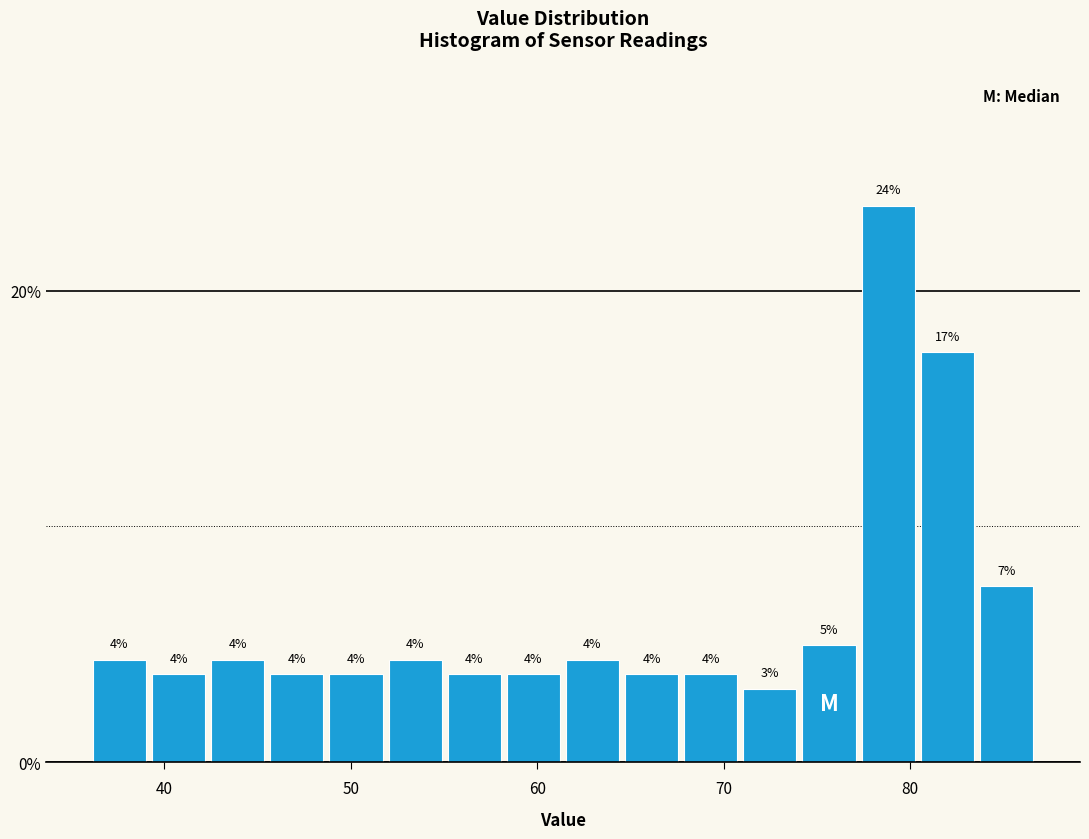

Around what value on the x-axis is the tallest bar? Give the approximate position of its centre, as read against the axis.

79